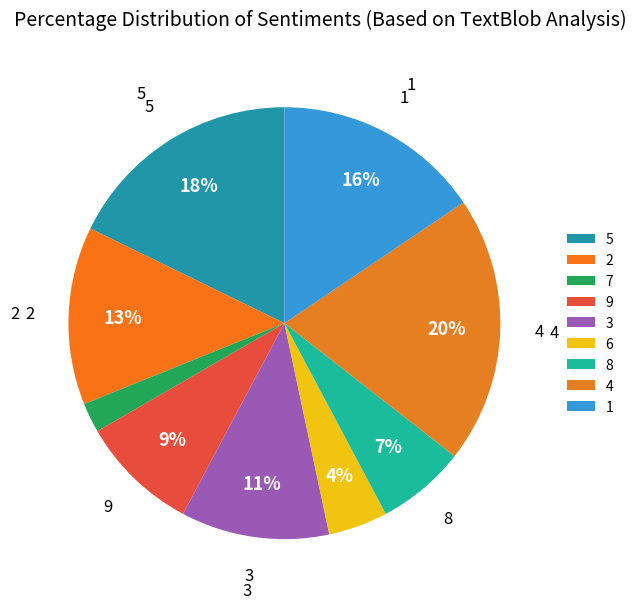

What is the largest slice in the pie chart?

4